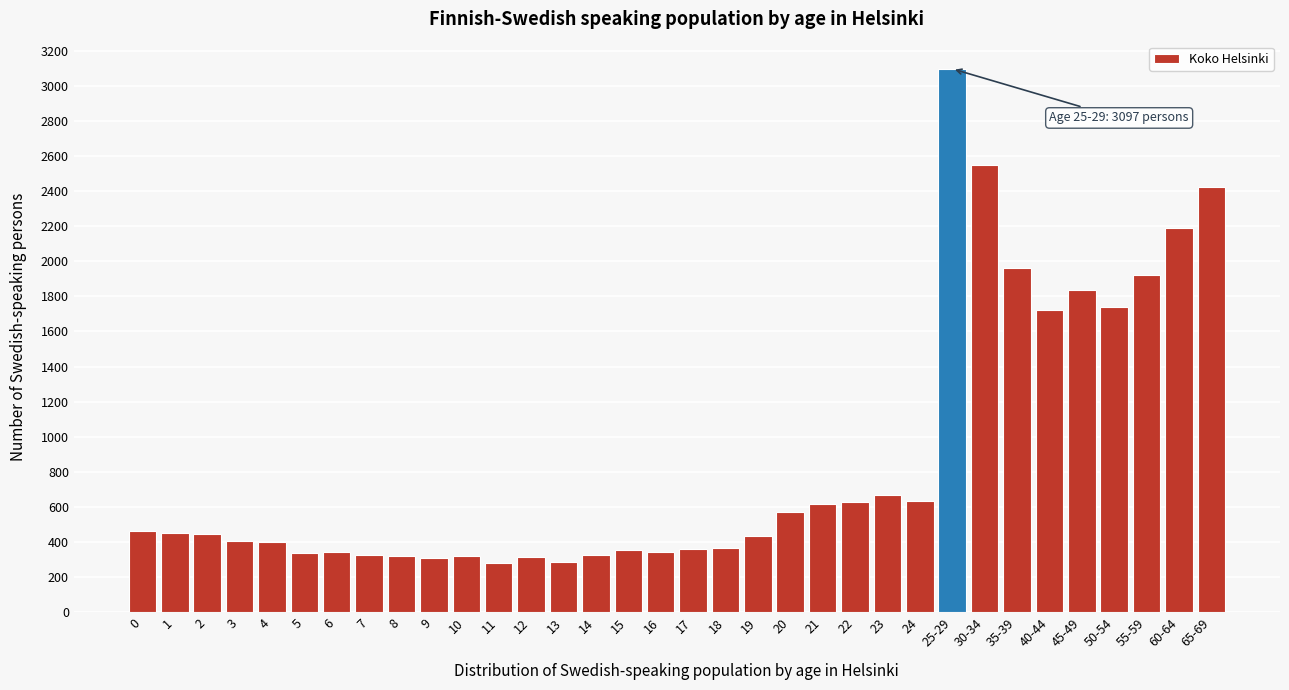

What is the label of the 9th bar from the right?

25-29